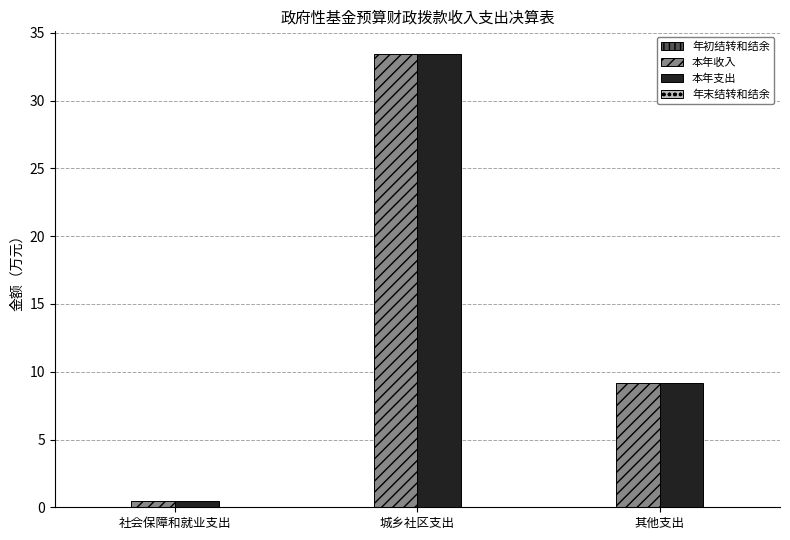

Reading right to left, what are all the values shown in this chart?

本年收入: 其他支出=9.2	城乡社区支出=33.4	社会保障和就业支出=0.5
本年支出: 其他支出=9.2	城乡社区支出=33.4	社会保障和就业支出=0.5